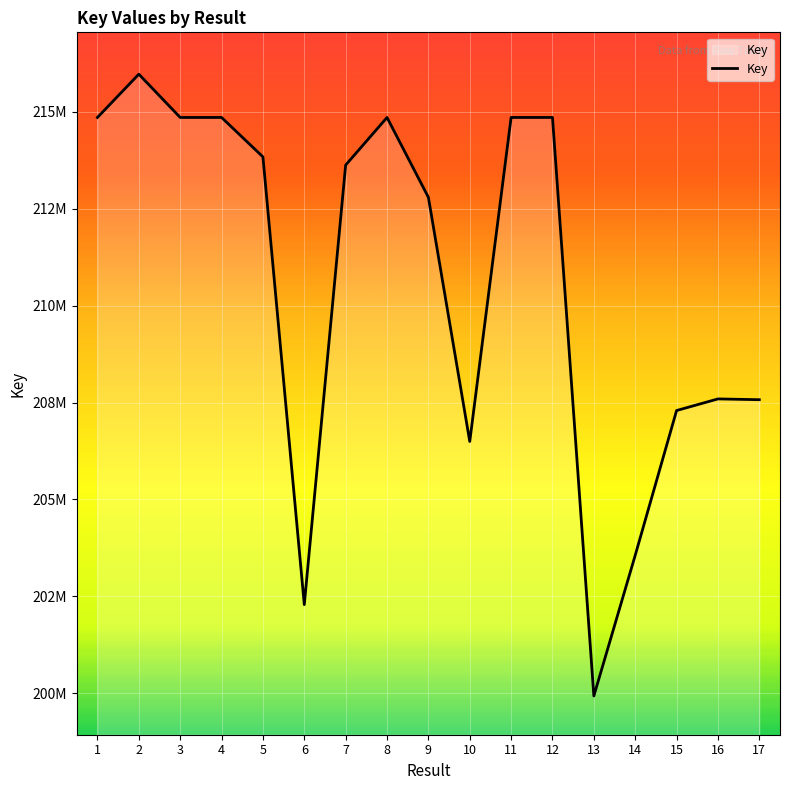

What is the average value?

210594503